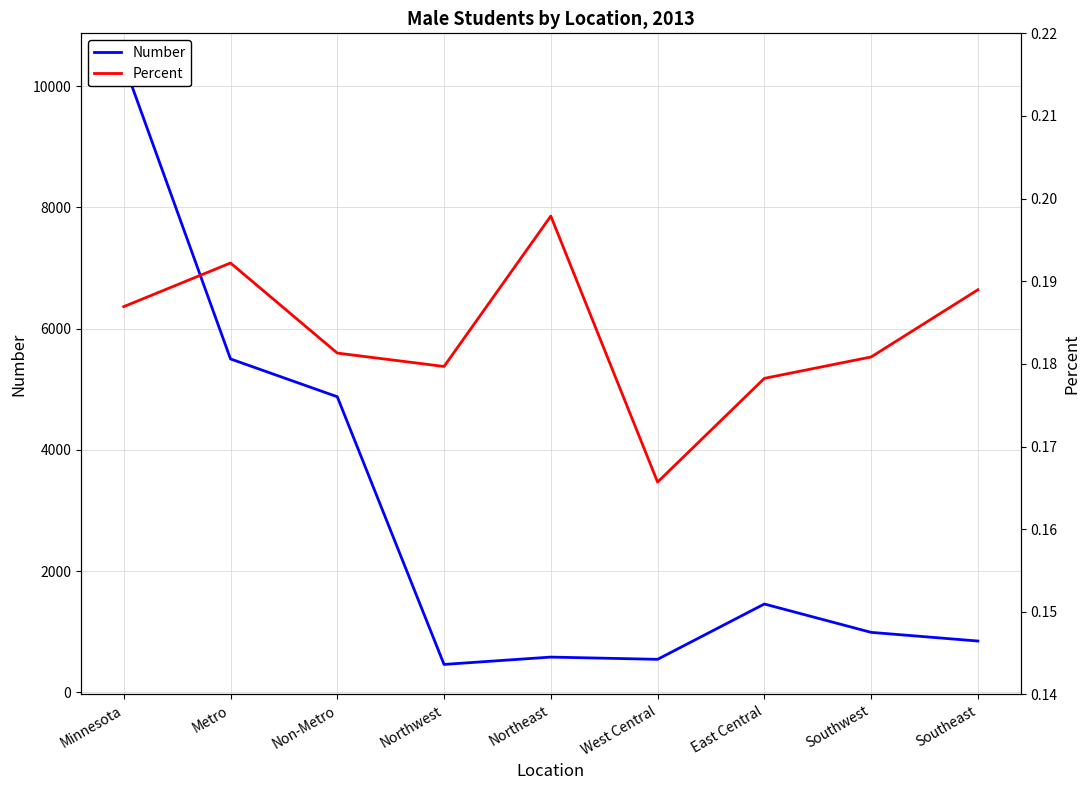

What is the value of the Number point at the 3rd from the left?

4877.0